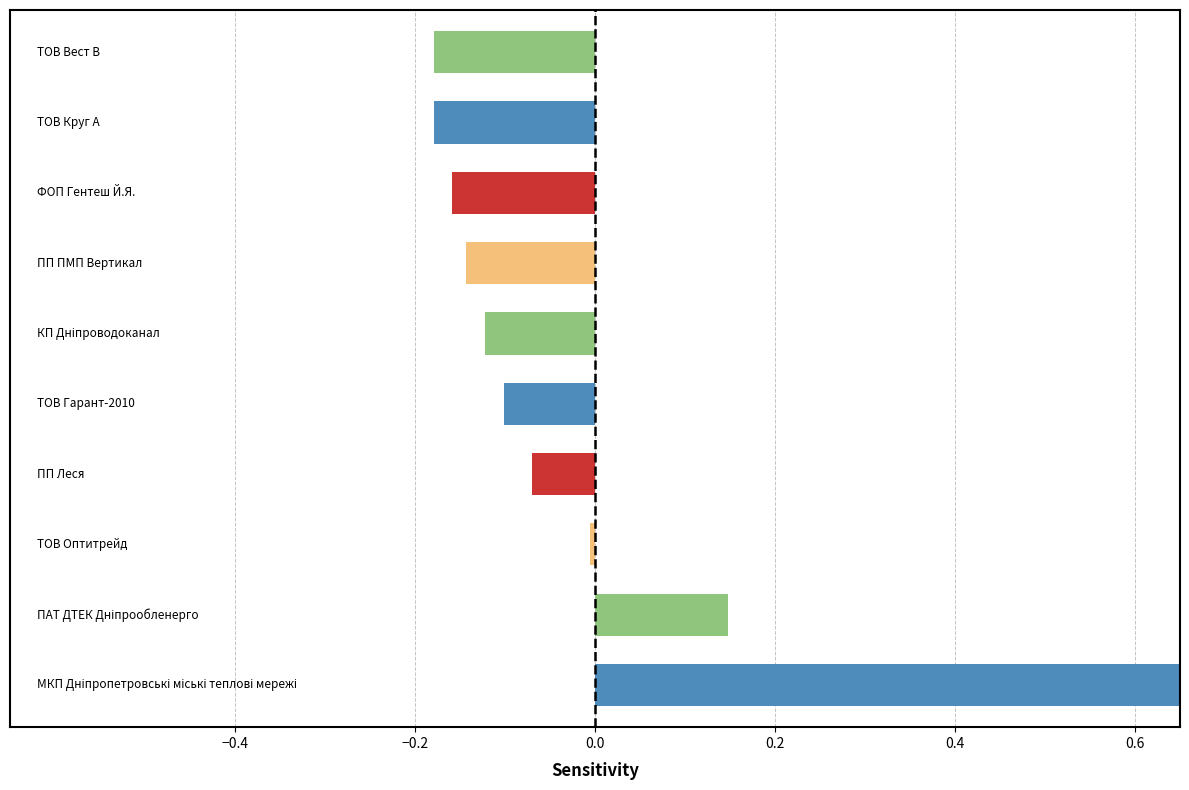

List the labels in order of value, smallest first.

ТОВ Вест В, ТОВ Круг А, ФОП Гентеш Й.Я., ПП ПМП Вертикал, КП Дніпроводоканал, ТОВ Гарант-2010, ПП Леся, ТОВ Оптитрейд, ПАТ ДТЕК Дніпрообленерго, МКП Дніпропетровські міські теплові мережі